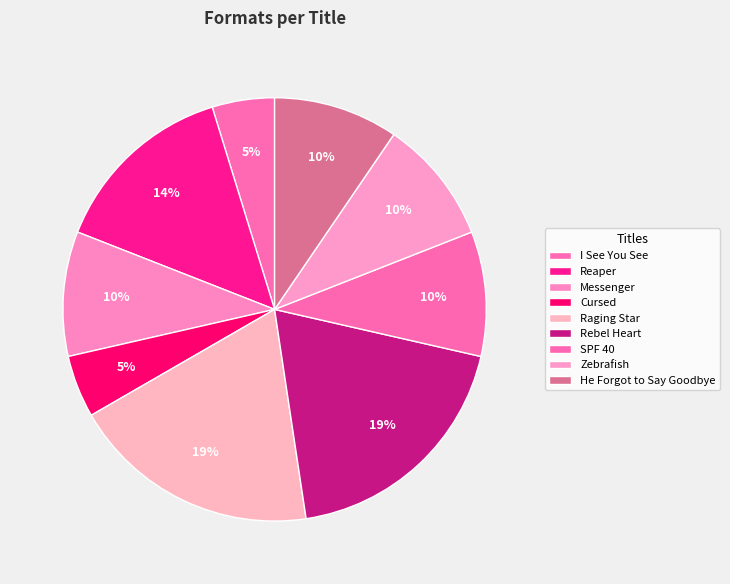

How many segments does this pie chart have?

9